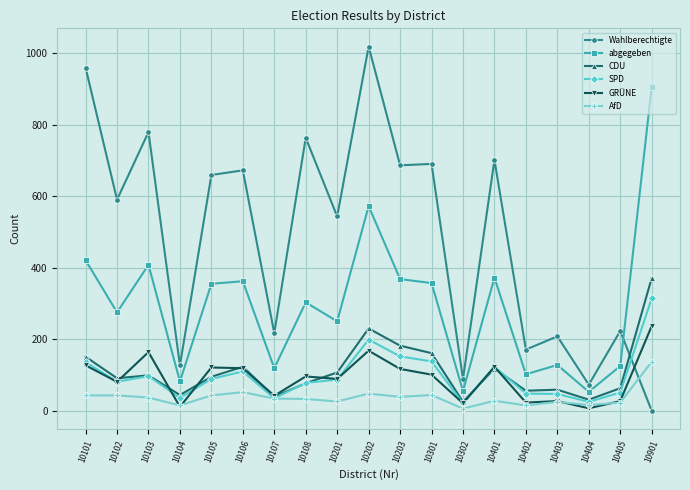

The value of SPD at 10202 is 91. True or false?

False